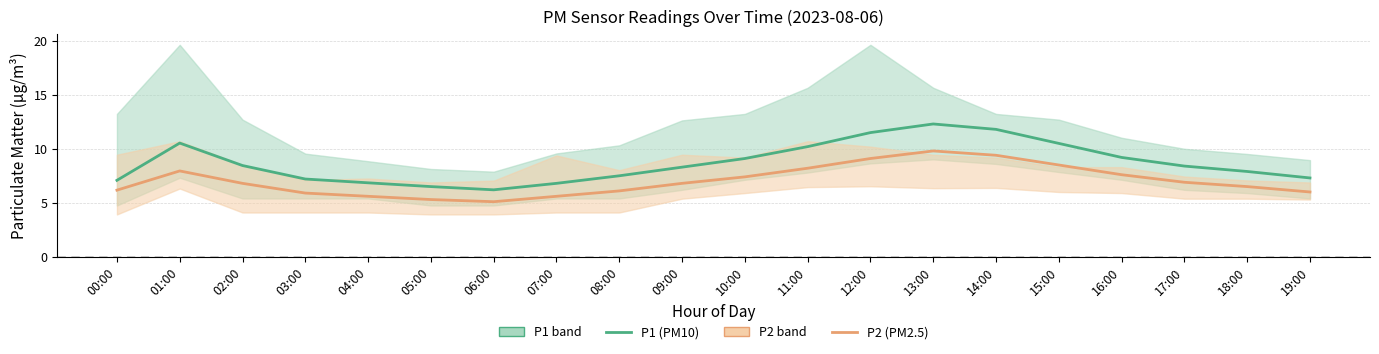

Which label corresponds to the largest value in the chart?

13:00